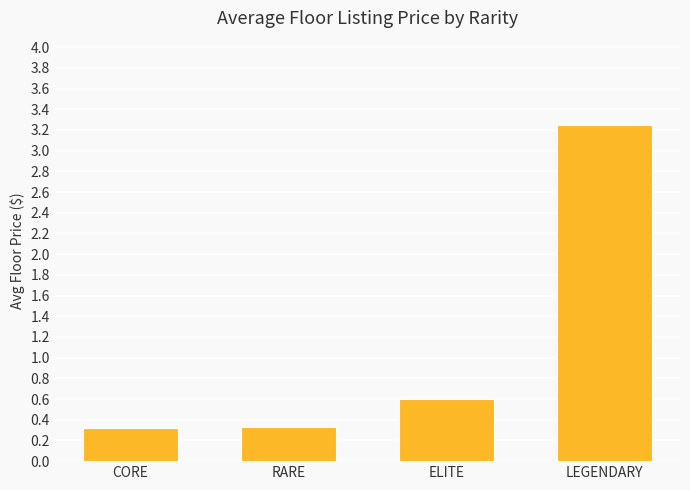

Which label corresponds to the largest value in the chart?

LEGENDARY